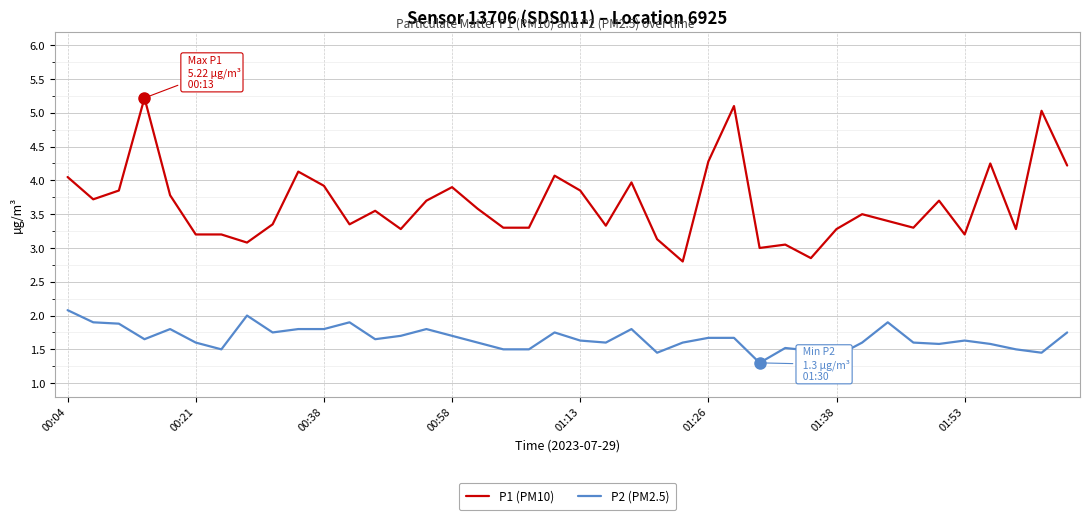

Which series has the largest total across all categories?

P1 (PM10)